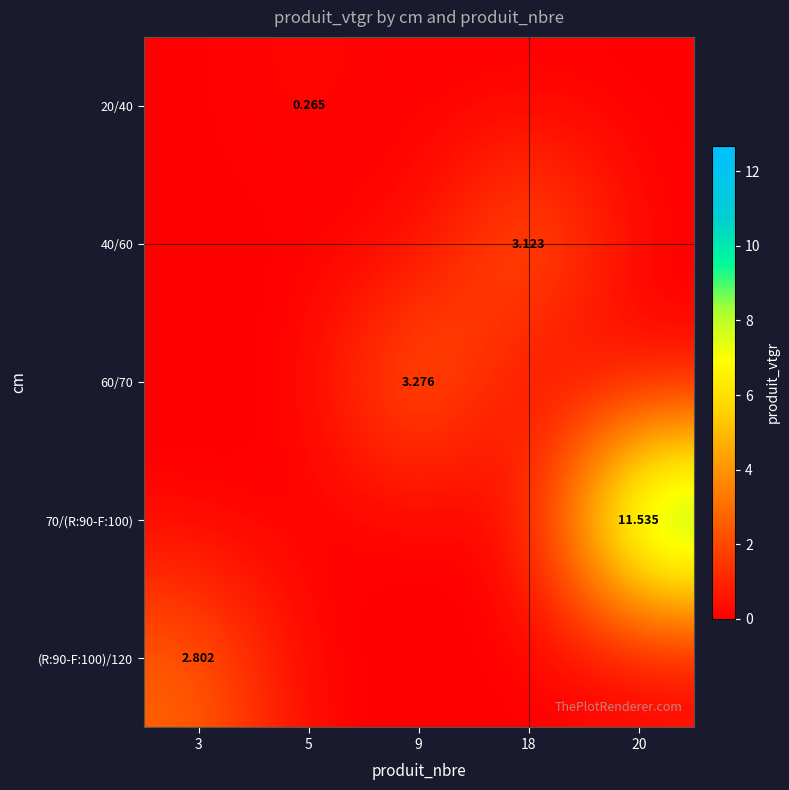

At how many categories does at least one series exceed 1?

4